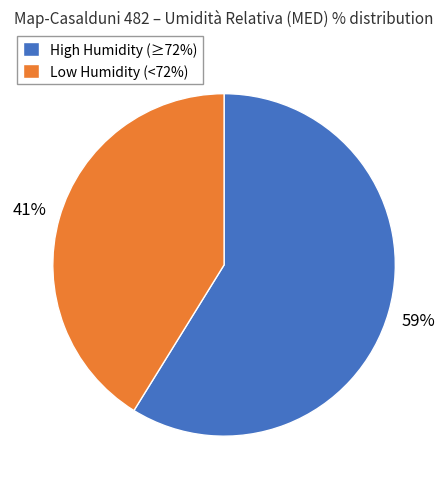

Does High Humidity (≥72%) represent more than half of the total?

Yes